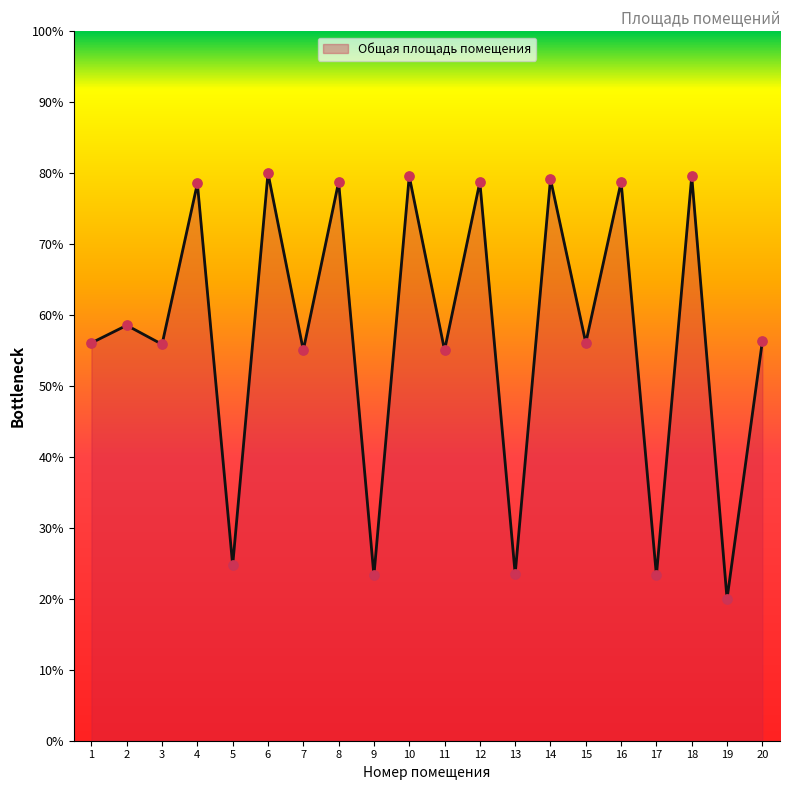

Which has a higher value, 18 or 16?

18